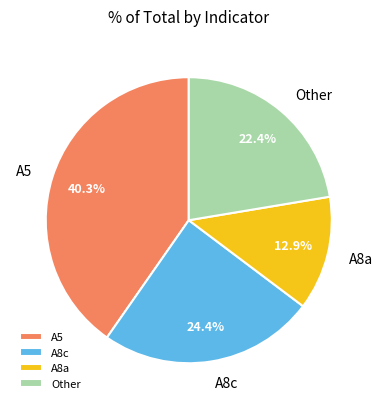

What is the ratio of the value at A8a to the value at A5?

0.3